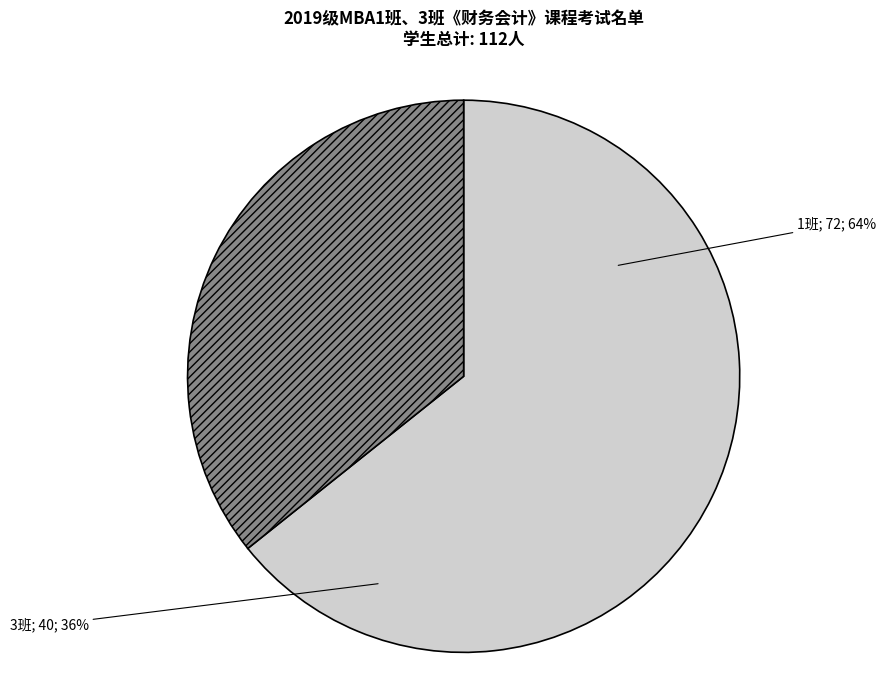

To the nearest percent, what portion does 1班 represent?

64%